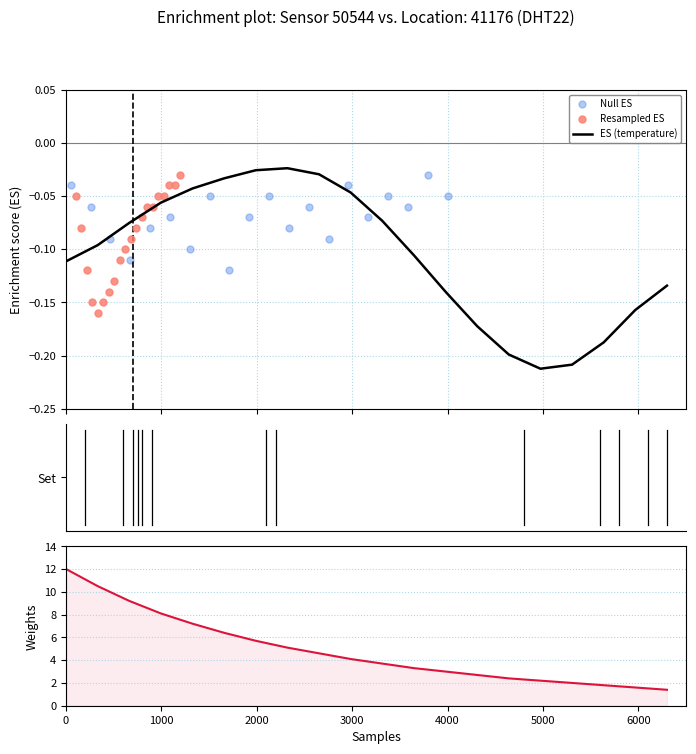

Which series has the largest total across all categories?

Weights